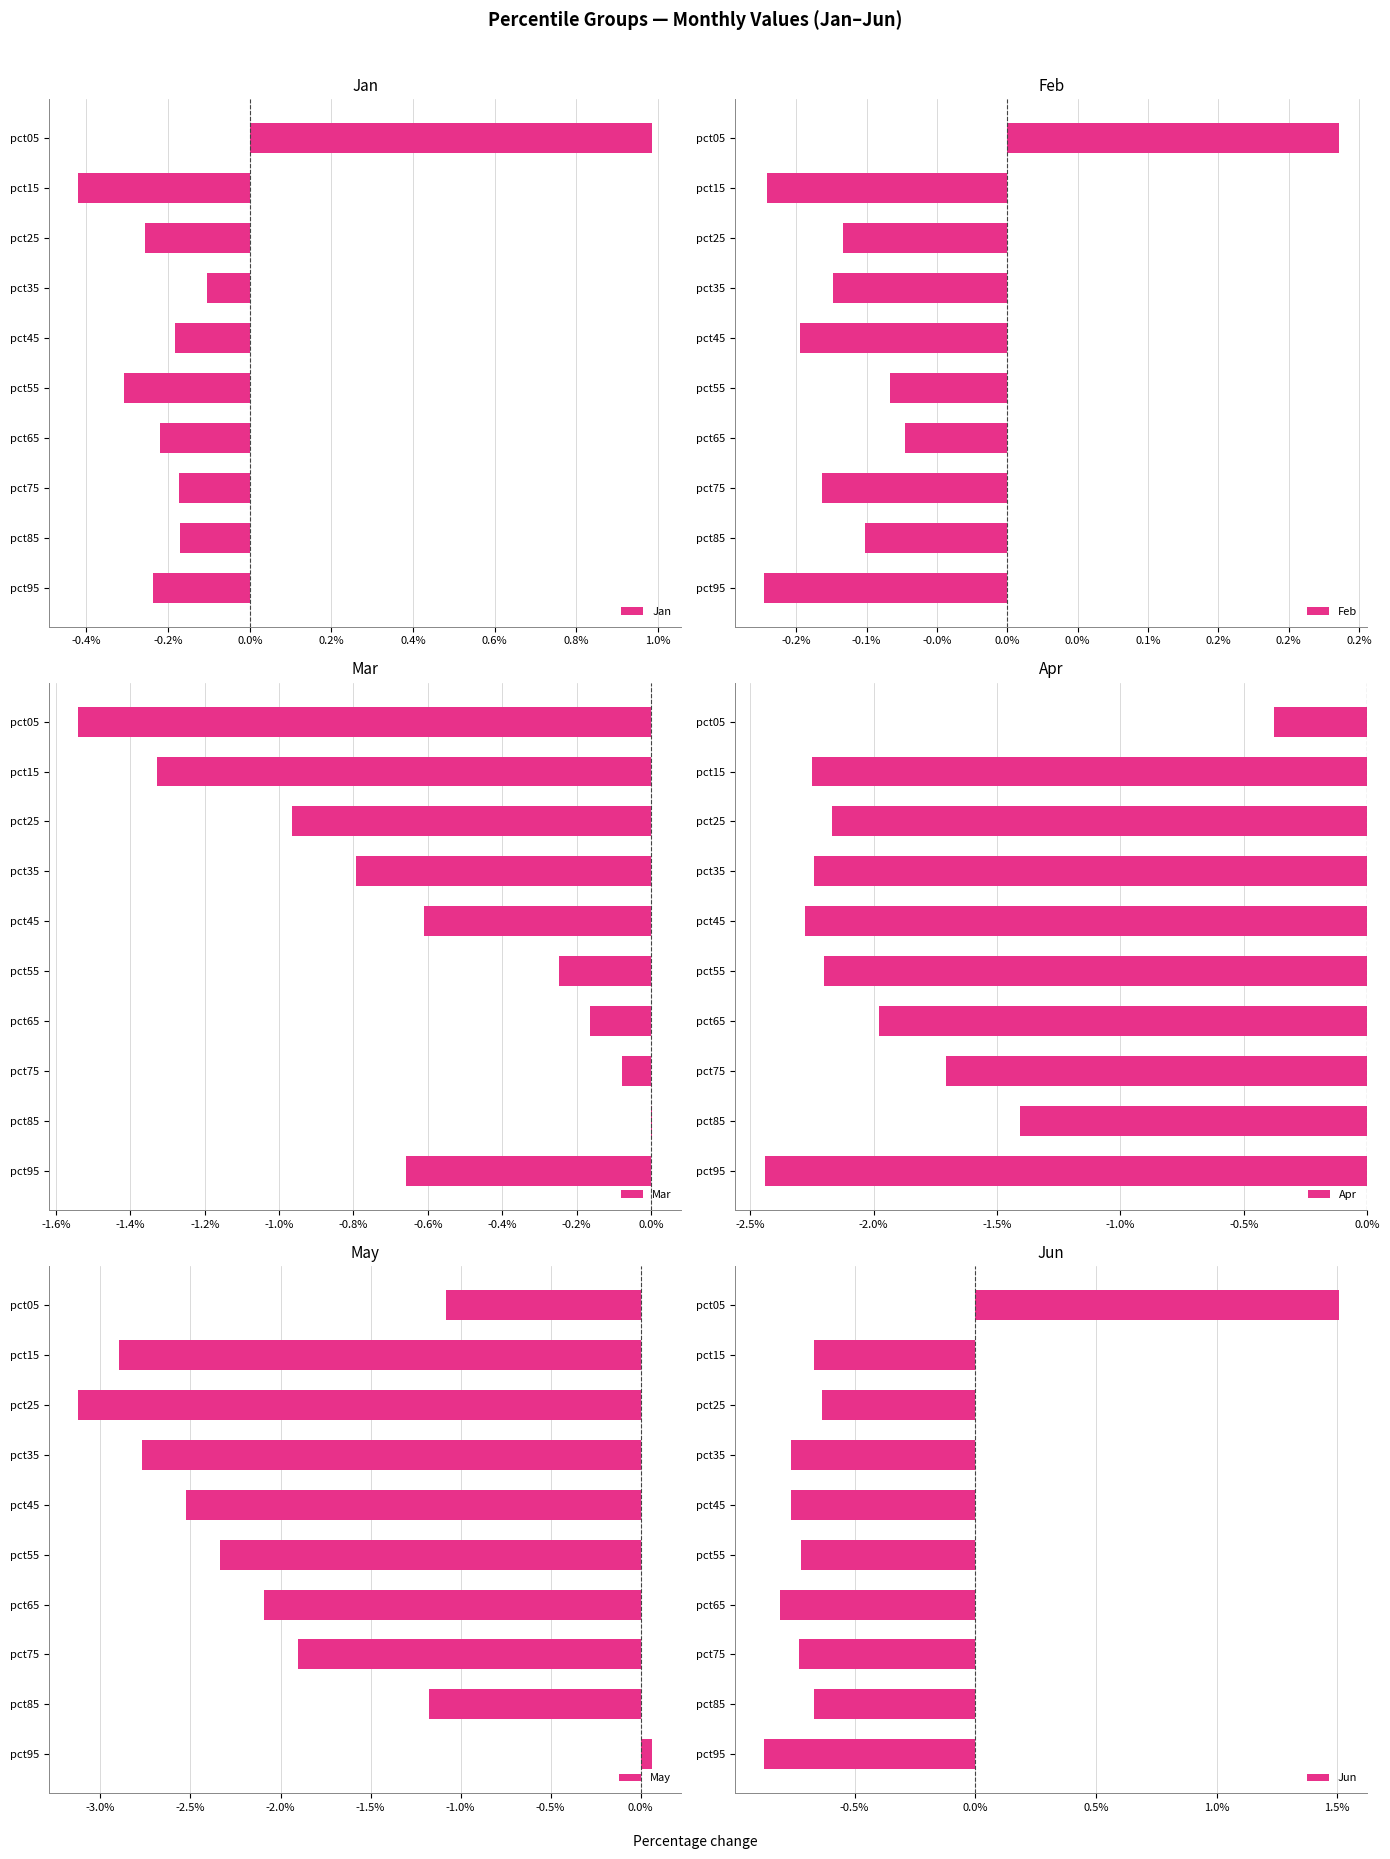

What is the difference between the maximum and minimum values in the Jan series?

1.4